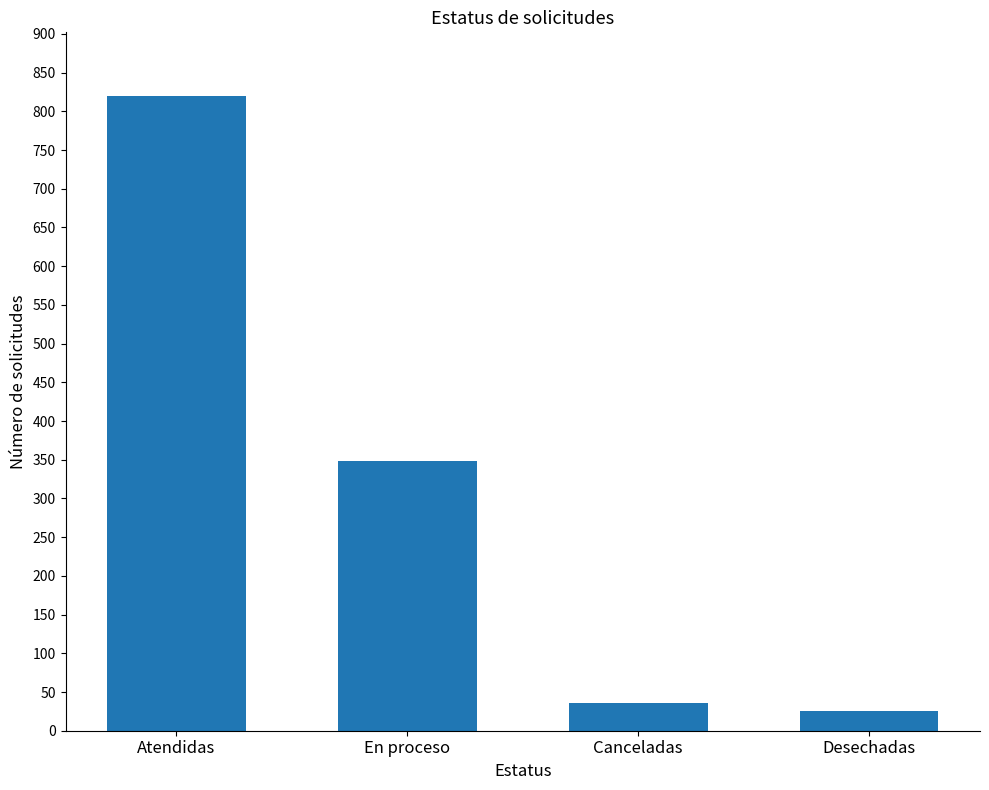

Approximately how many times larger is the value at Desechadas compared to En proceso?

0.1